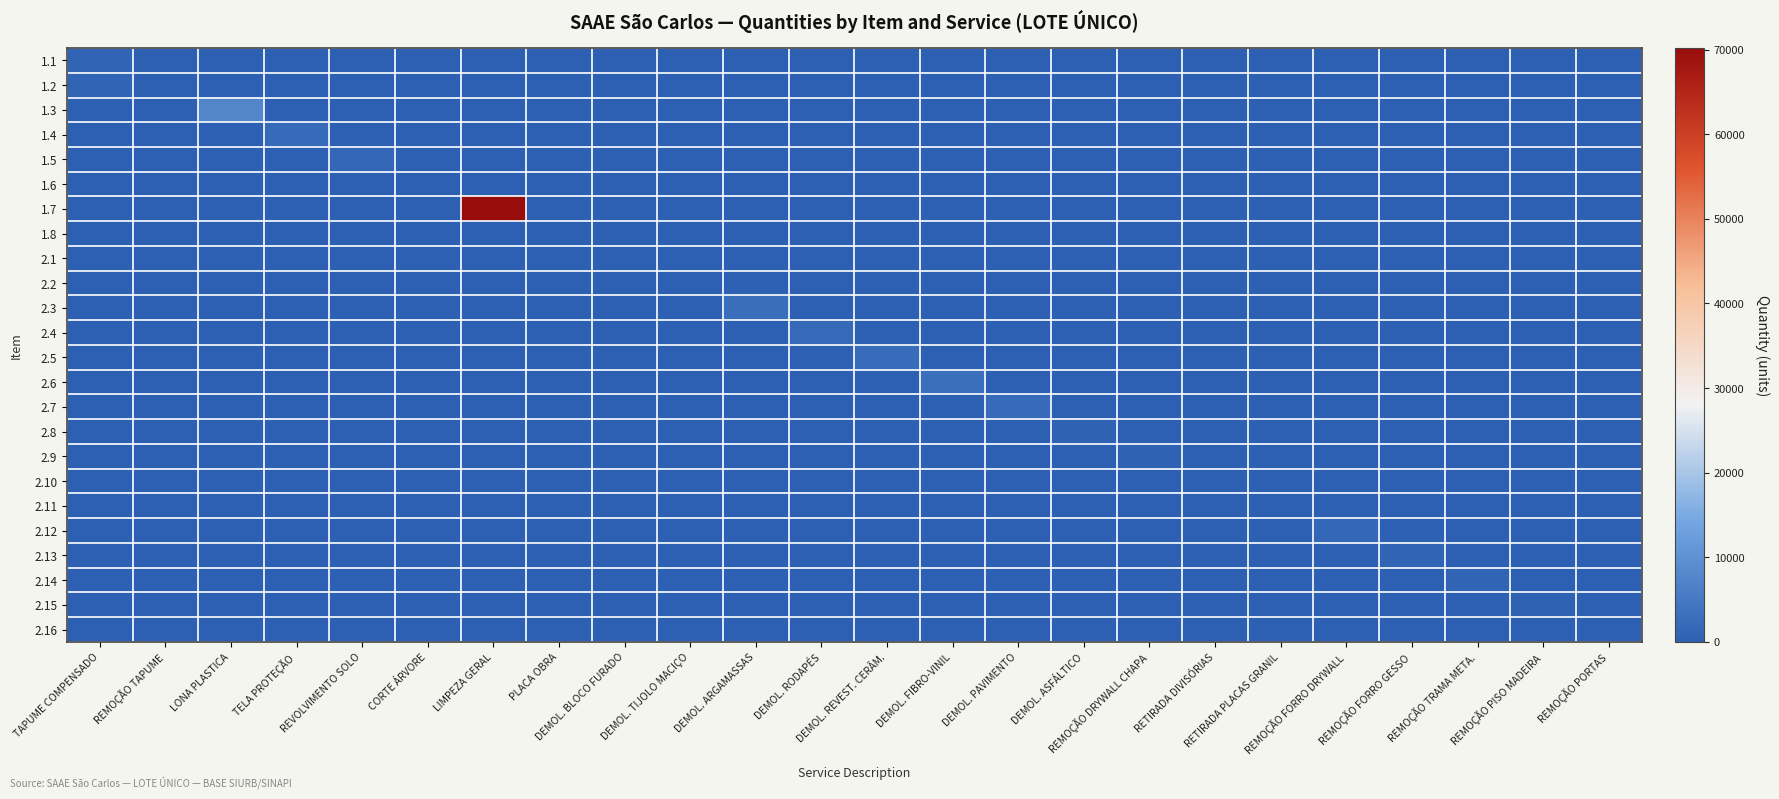

What is the total value across all series at DEMOL. ARGAMASSAS?

2500